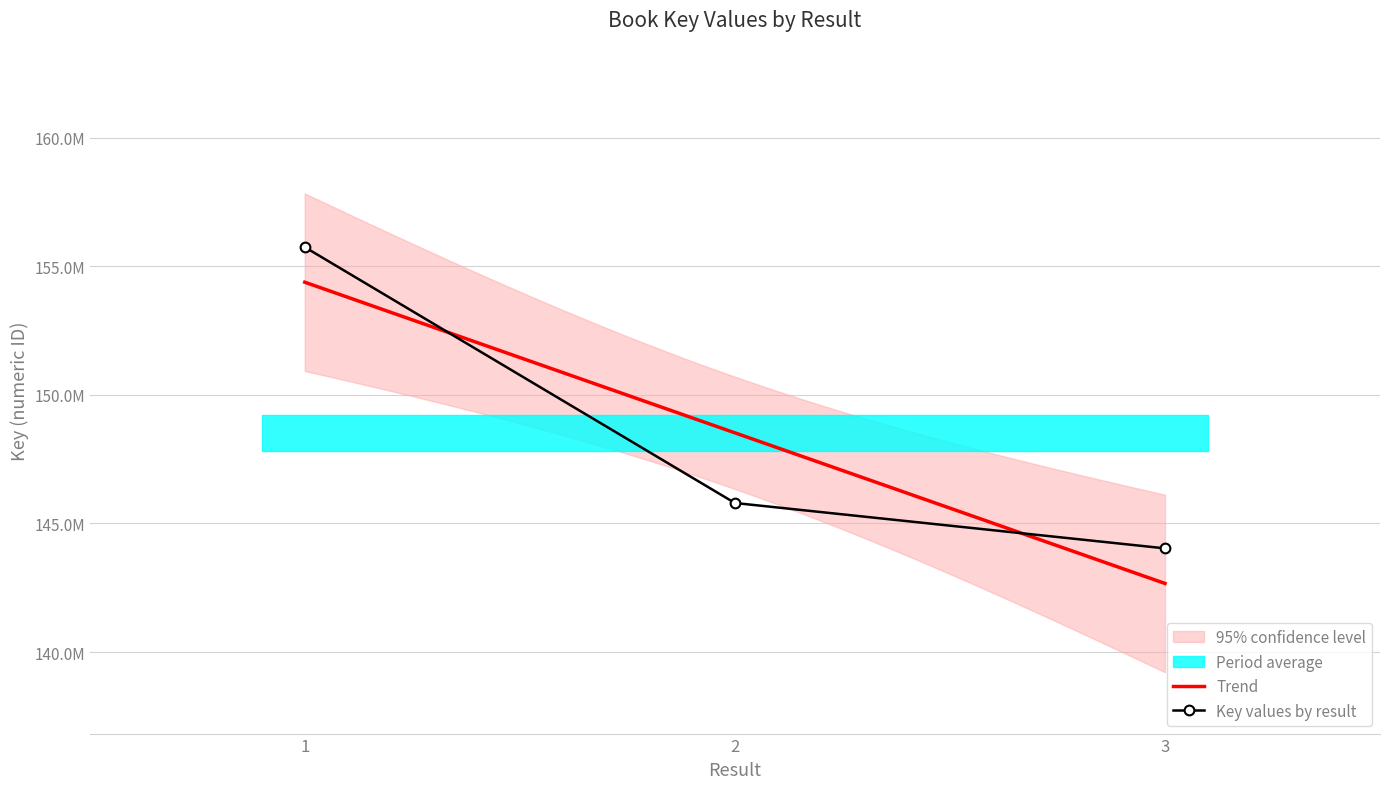

What is the approximate value at 1?

155741569